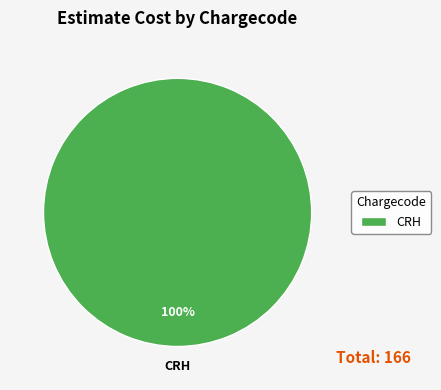

Rank the categories by value from lowest to highest.

CRH